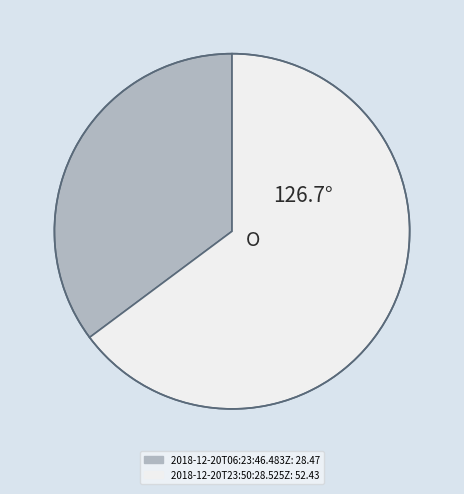

Which slice represents more than half of the pie?

2018-12-20T23:50:28.525Z